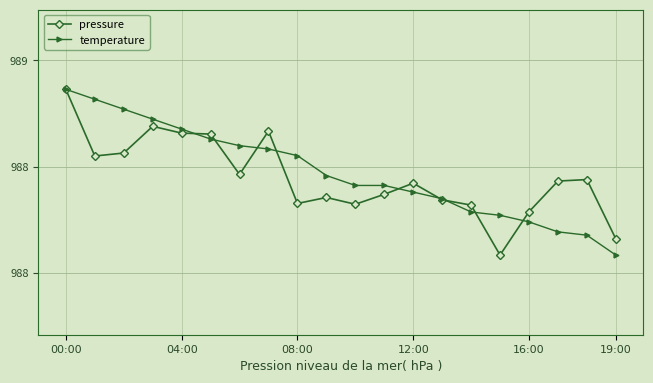

Which series has the largest total across all categories?

temperature